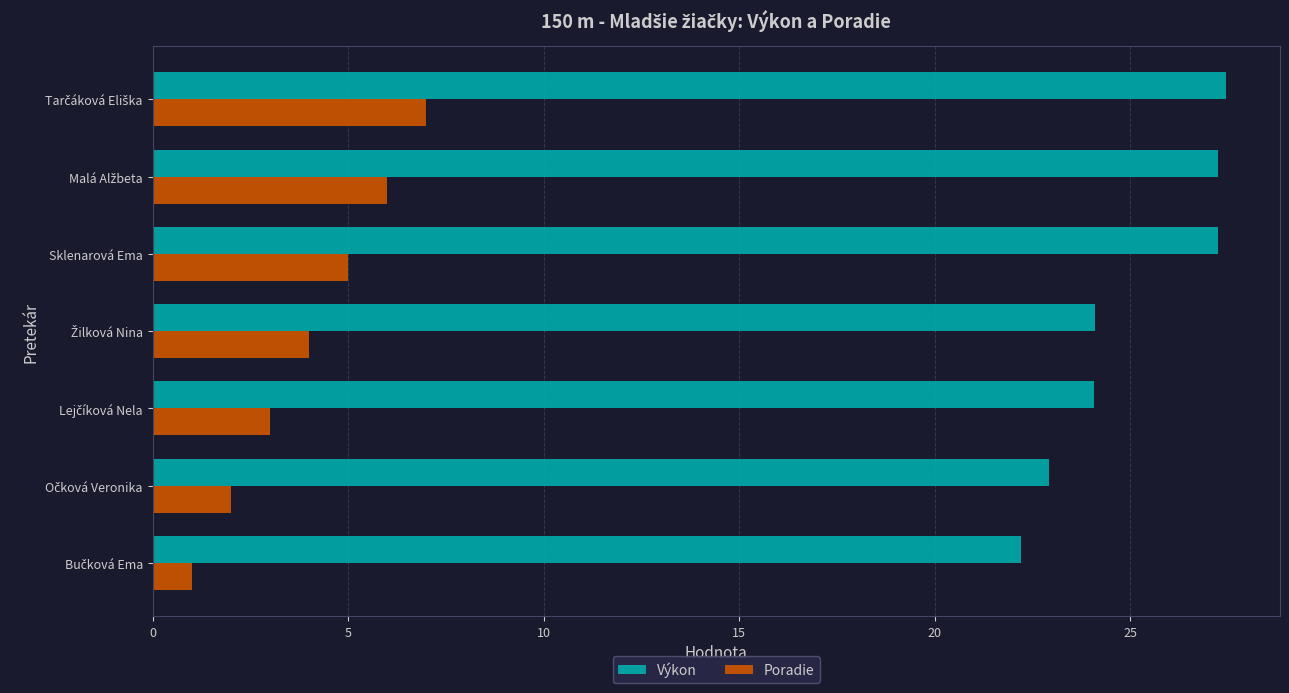

The value of Výkon at Sklenarová Ema is 27.2. True or false?

True